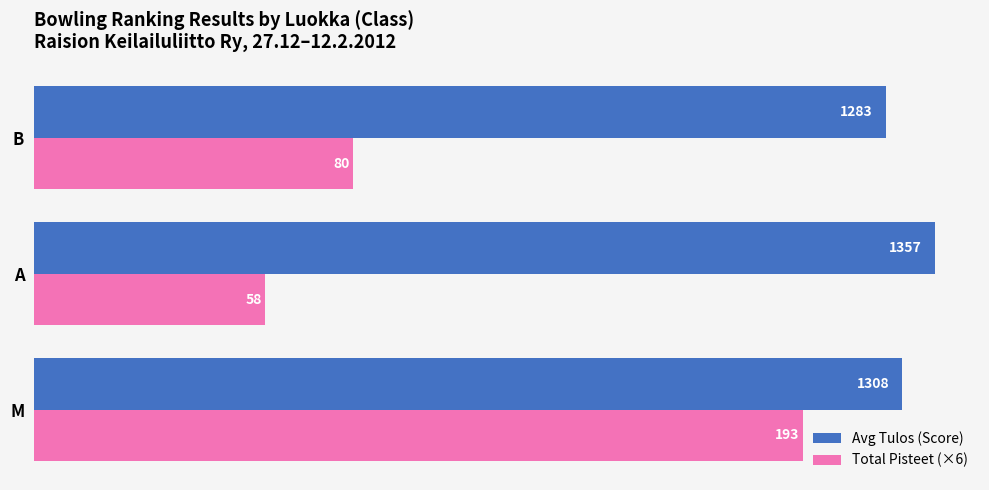

What are all the series names shown in the legend?

Avg Tulos (Score), Total Pisteet (×6)